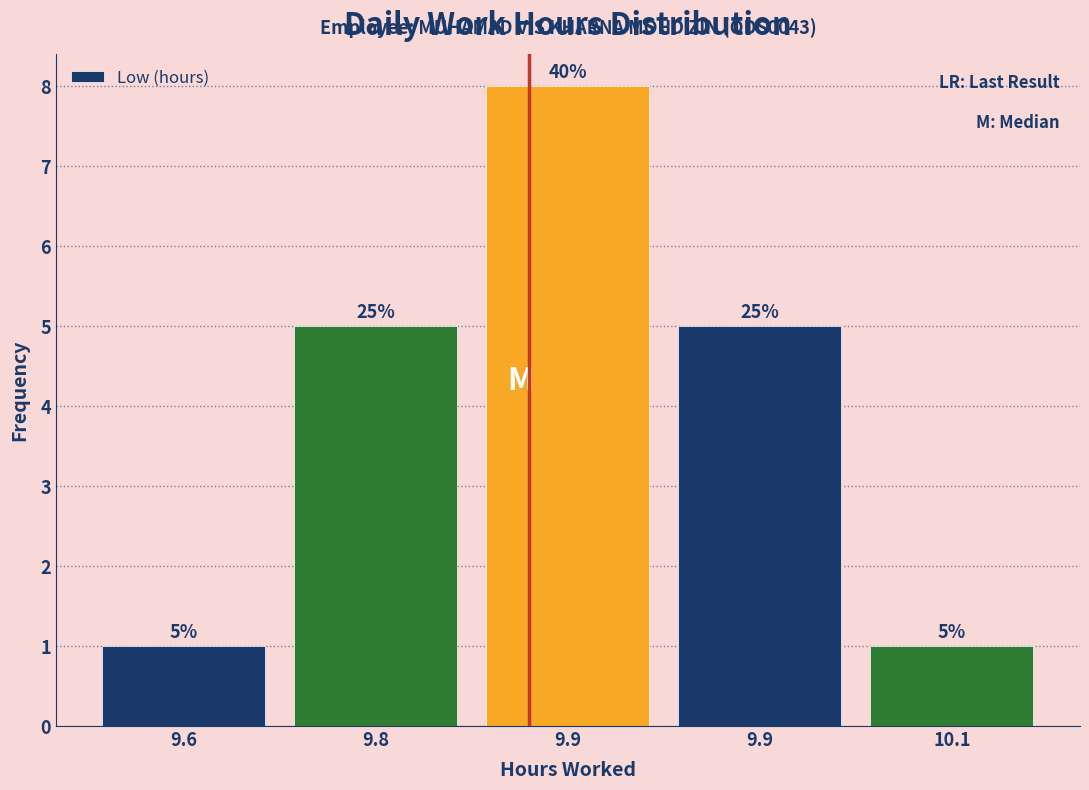

How many bars are there in total?

5